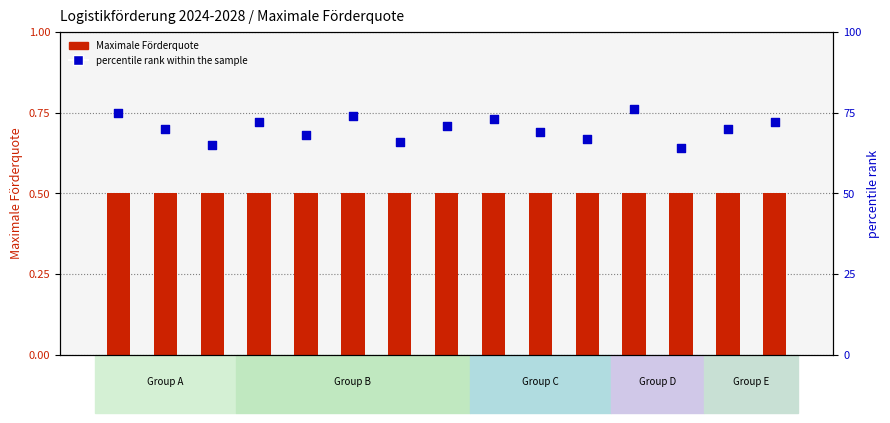

At which category is the sum across all series the highest?

PP12